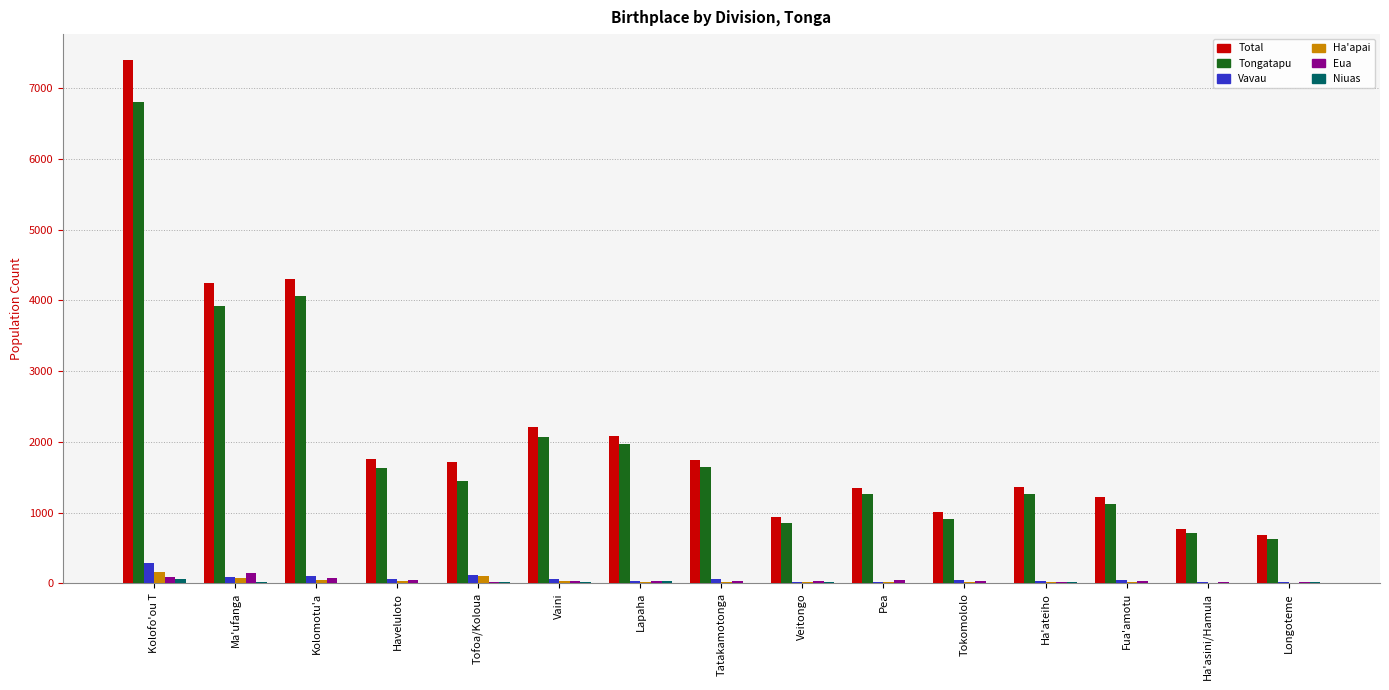

Is it true that Vavau equals 33 at Lapaha?

True